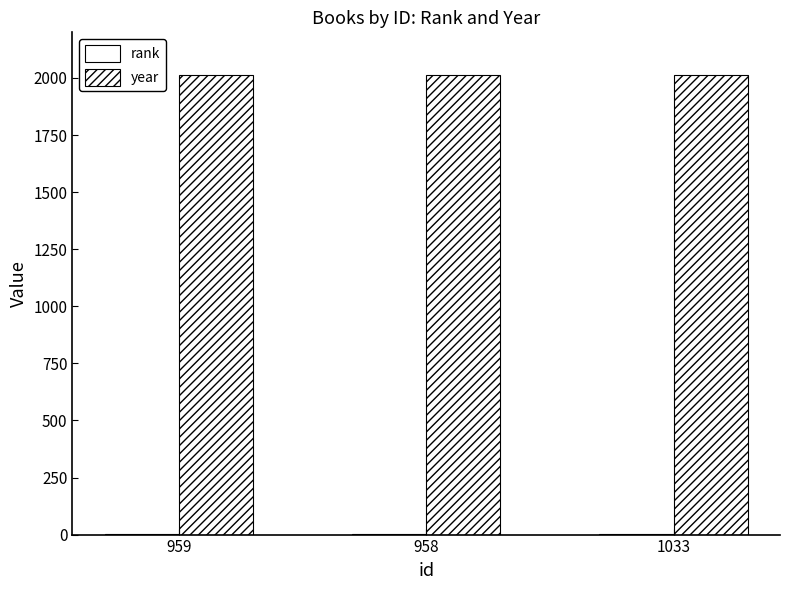

What is the lowest value of the year series?

2013